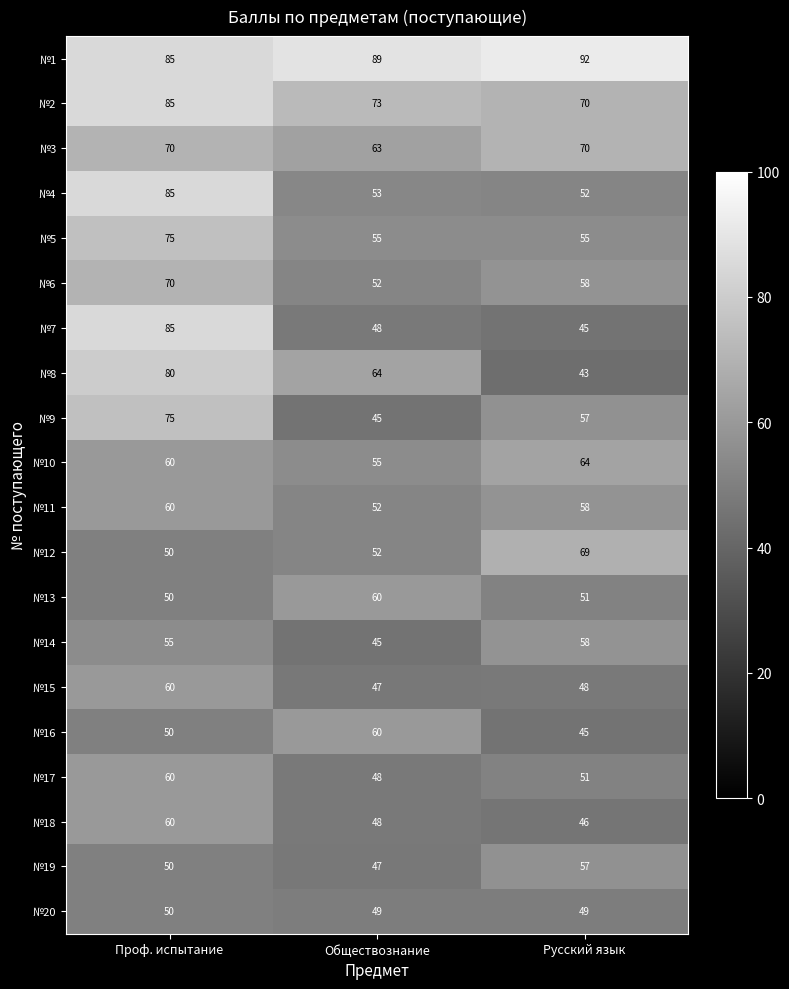

Is it true that №6 equals 70 at Проф. испытание?

True